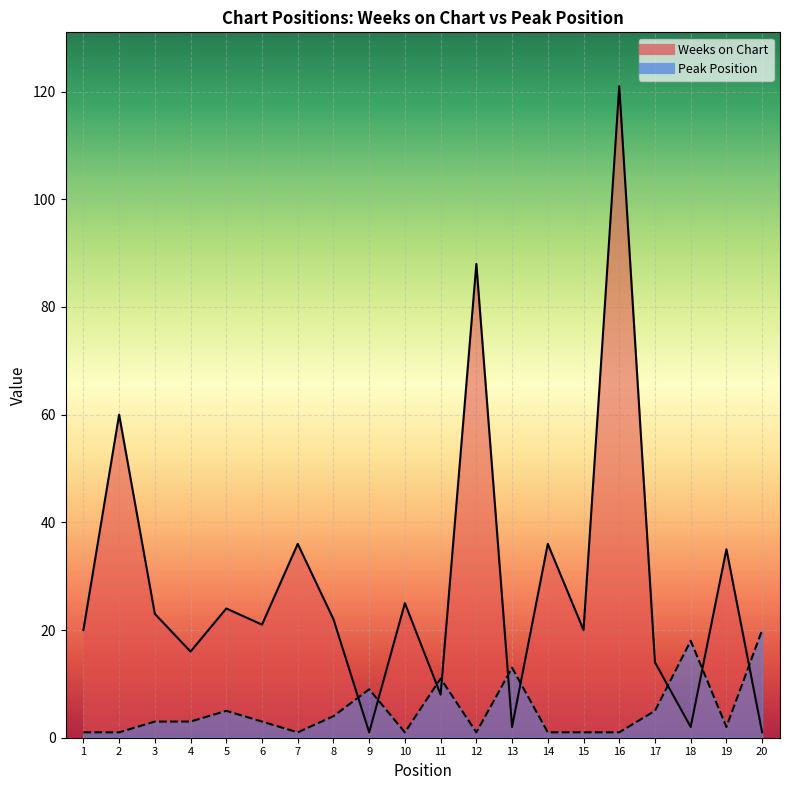

What is the minimum value shown in the chart?

1